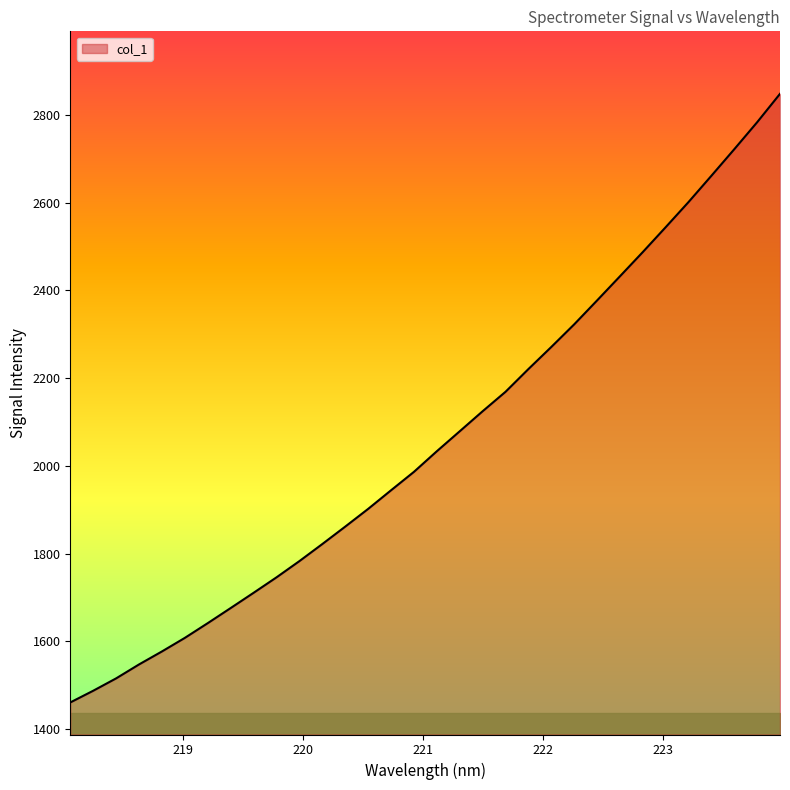

Reading left to right, transcribe all the data shown in this chart.

1461.0	1487.6	1515.8	1547.6	1577.2	1608.1	1641.7	1676.1	1710.8	1746.0	1783.0	1821.9	1861.6	1901.9	1944.4	1986.3	2033.3	2078.8	2124.4	2168.7	2220.5	2270.8	2322.3	2376.8	2431.8	2487.1	2543.8	2601.1	2661.0	2721.5	2783.0	2847.7